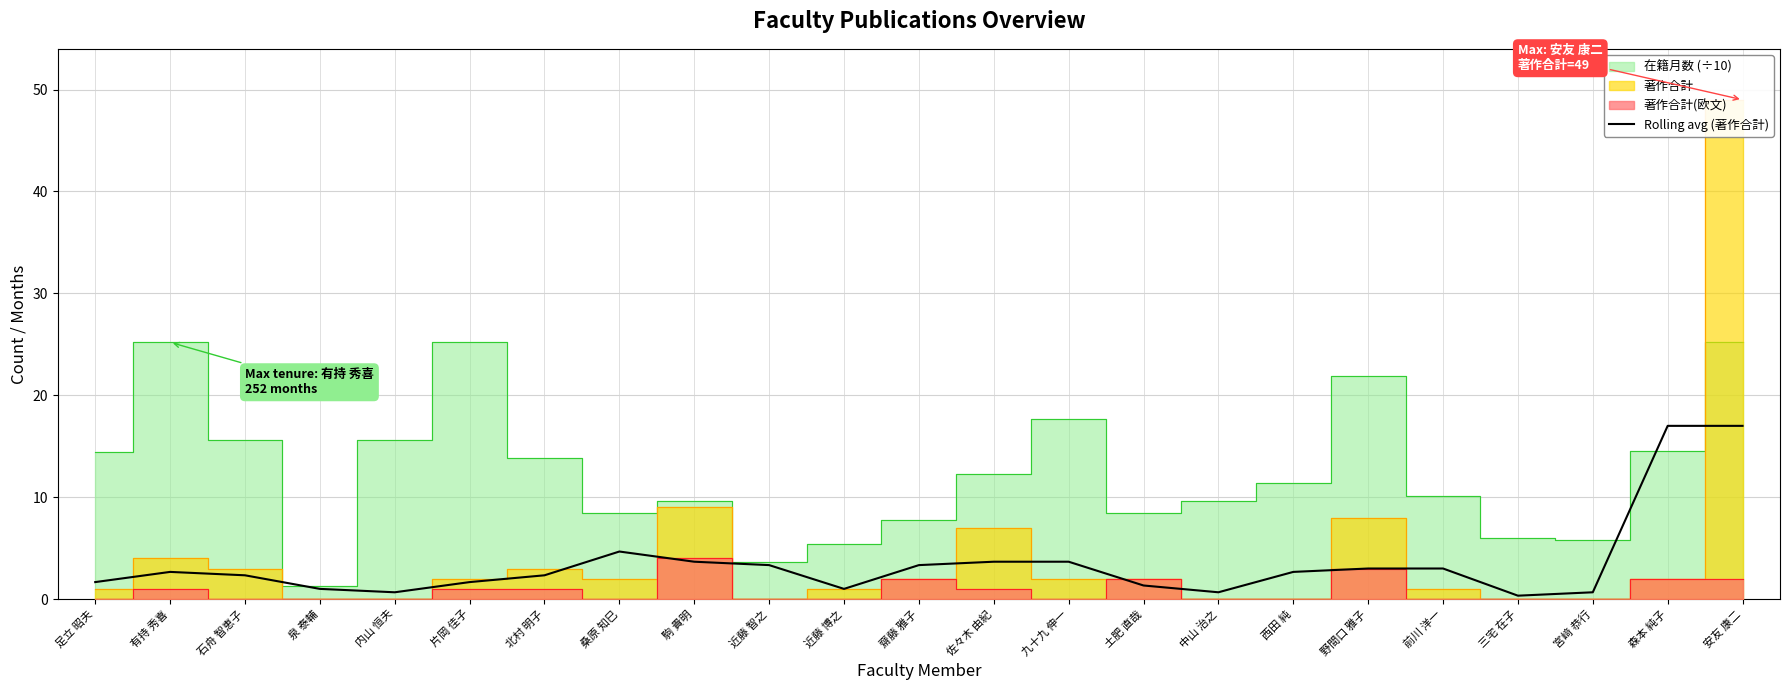

What is the difference between the values at 森本 純子 and 前川 洋一?

14.0